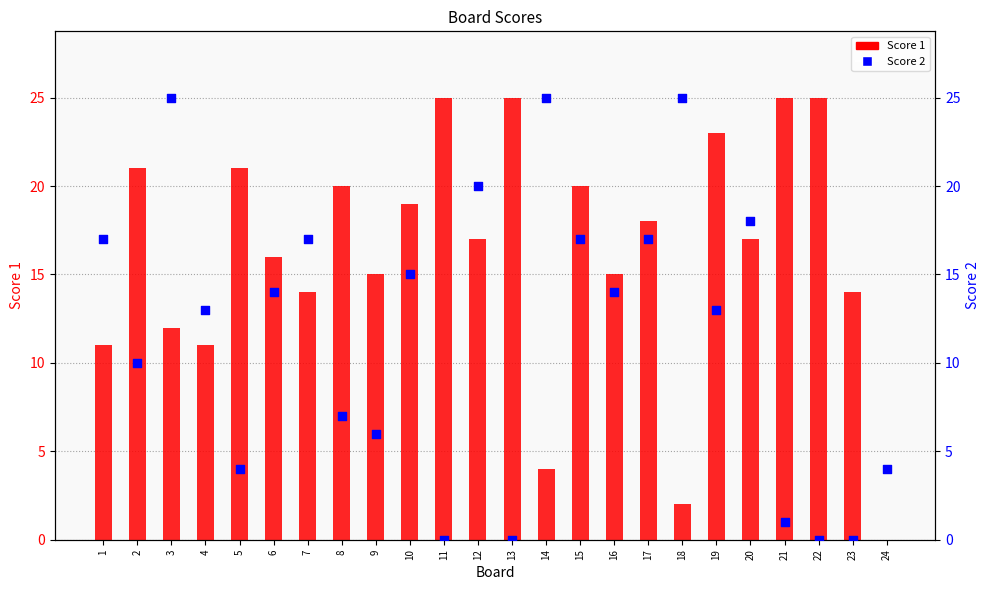

What is the total value across all series at 13?

25